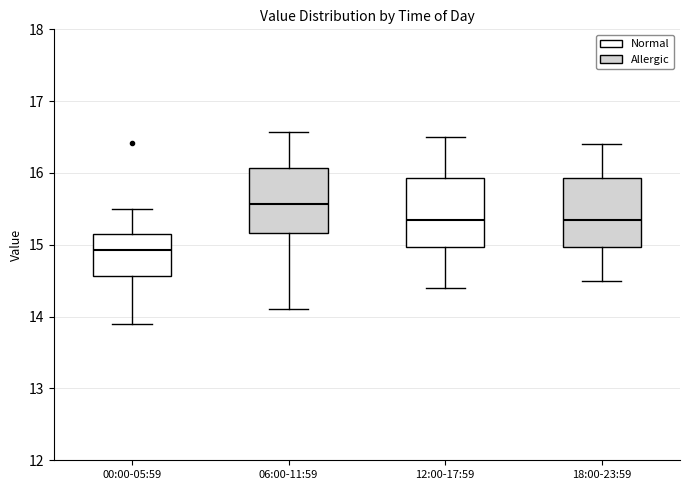

Which box has the lowest median line?

00:00-05:59